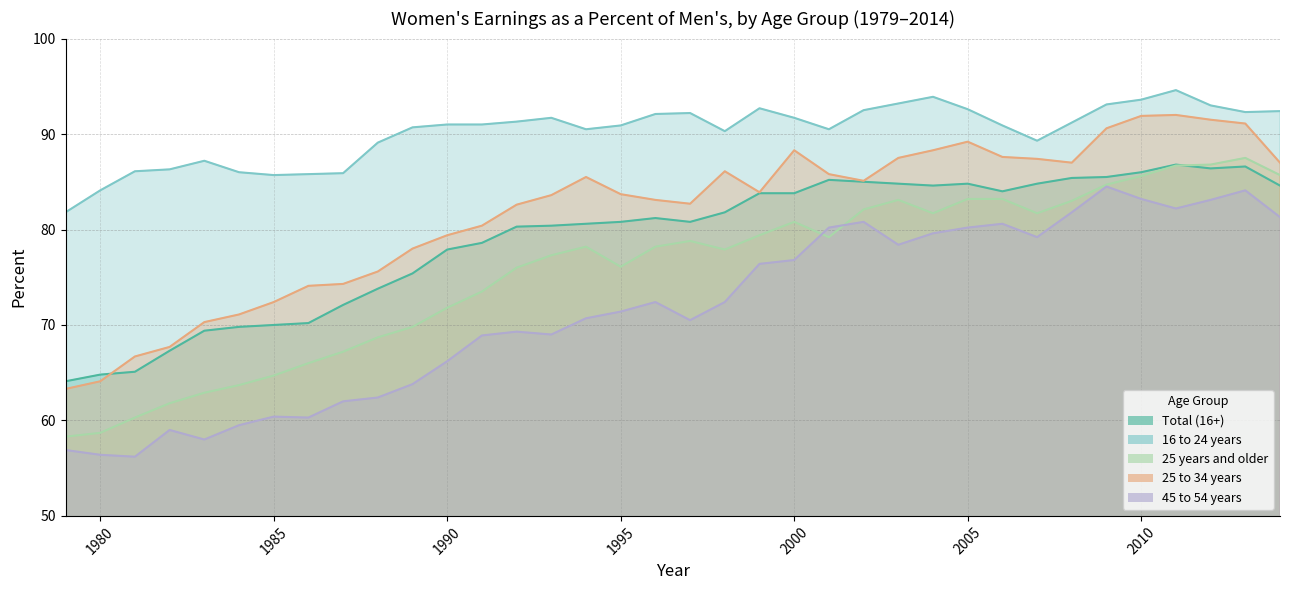

What is the value of the 16 to 24 years point at the 18th from the left?

92.1